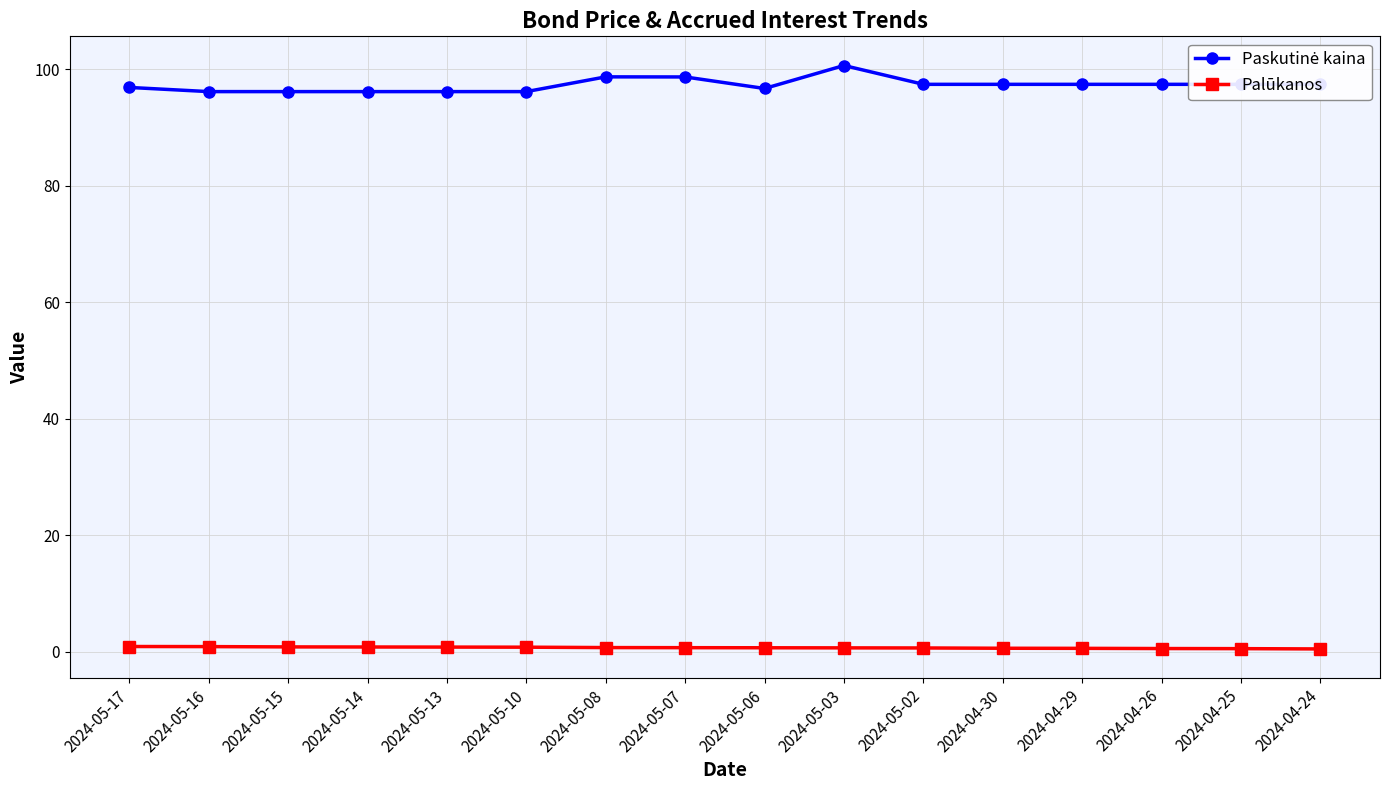

What is the label of the 8th point from the right?

2024-05-06